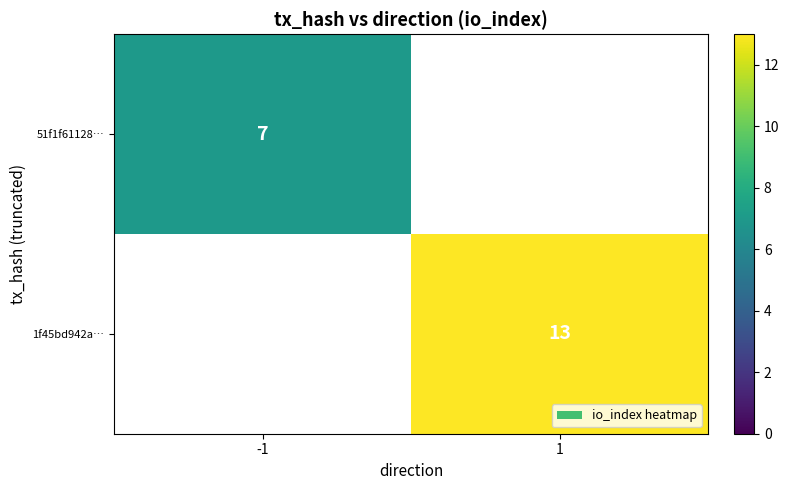

True or false: 51f1f61128… has a value of 7 at -1.

True